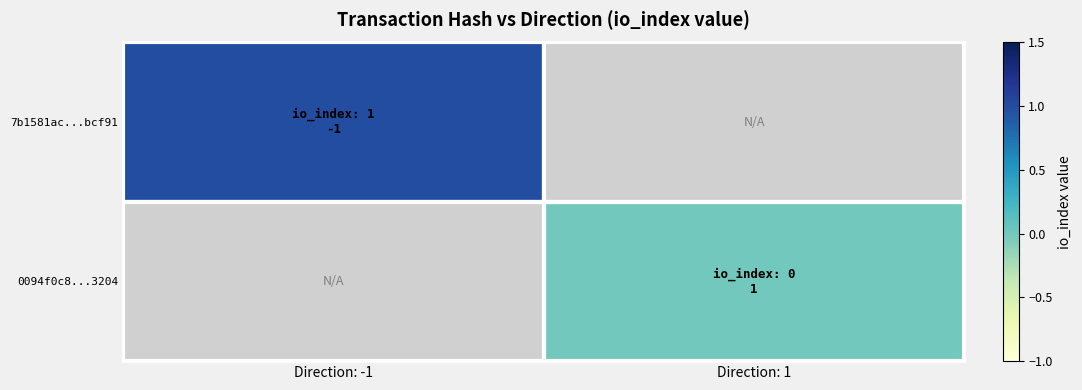

What is the approximate value of 7b1581ac...bcf91 at Direction: -1?

1.0